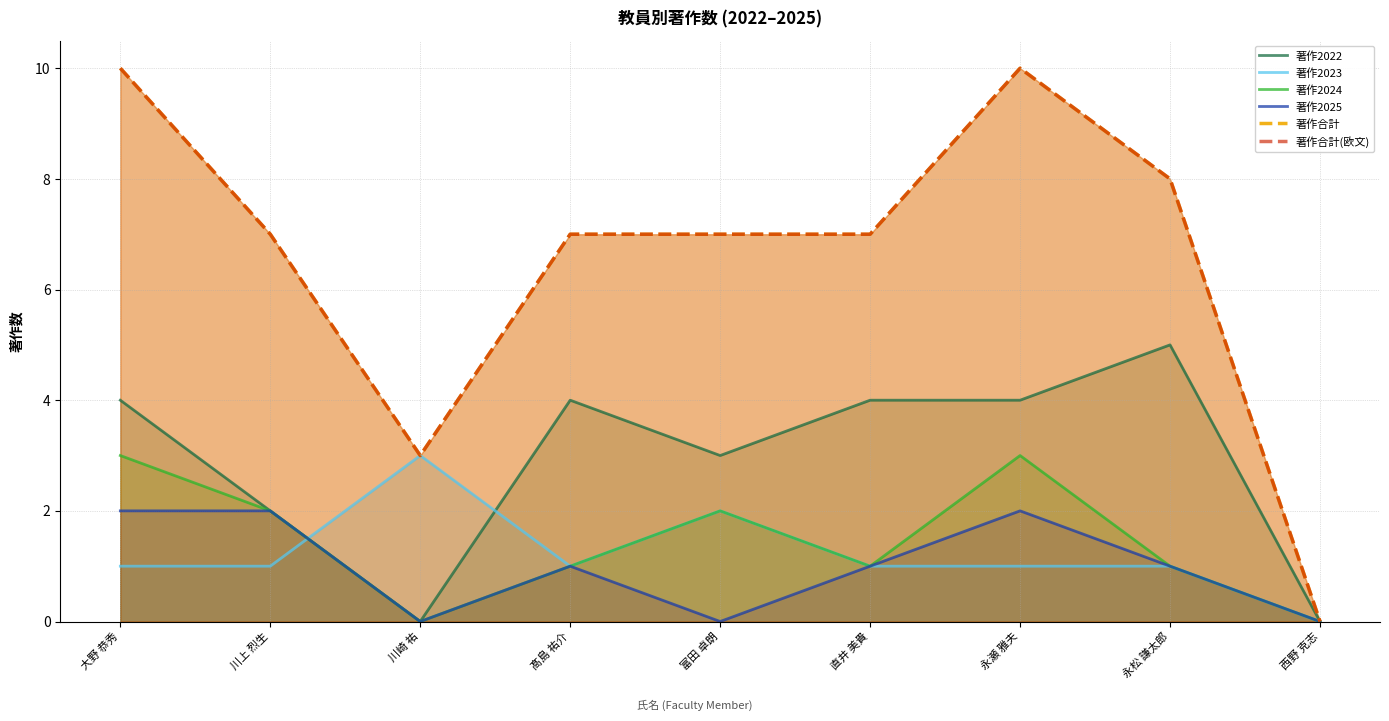

What position from the right is 大野 恭秀?

9